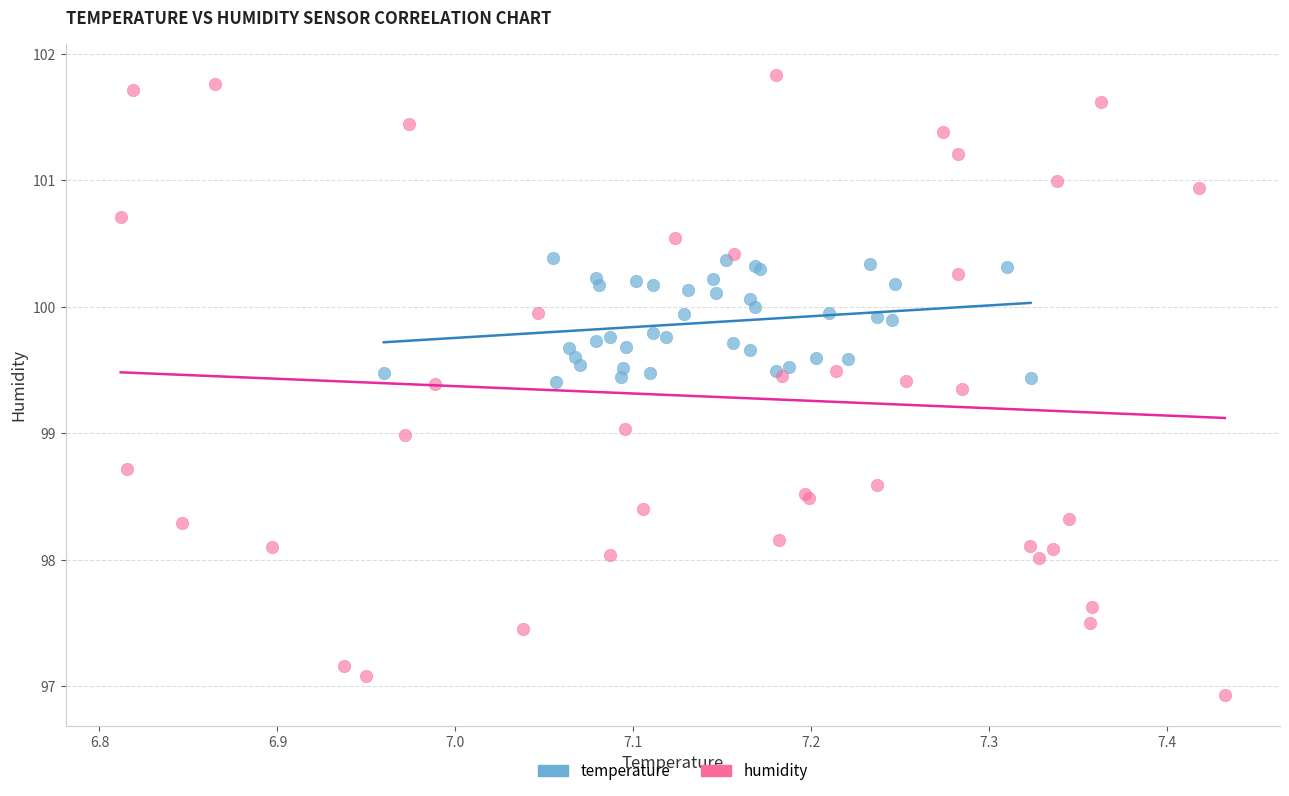

Which series reaches the minimum Y coordinate?

humidity